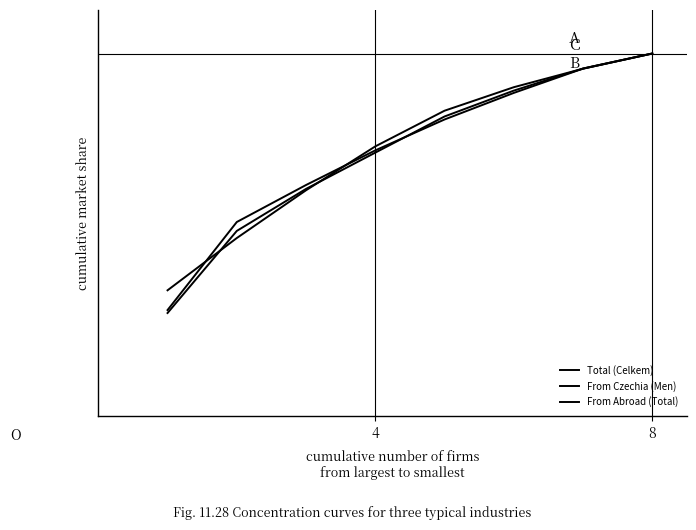

Reading left to right, extract all data points from this chart.

Total (Celkem): 0.3	0.5	0.6	0.7	0.8	0.9	1.0	1.0
From Czechia (Men): 0.3	0.5	0.6	0.7	0.8	0.9	1.0	1.0
From Abroad (Total): 0.3	0.5	0.6	0.7	0.8	0.9	1.0	1.0